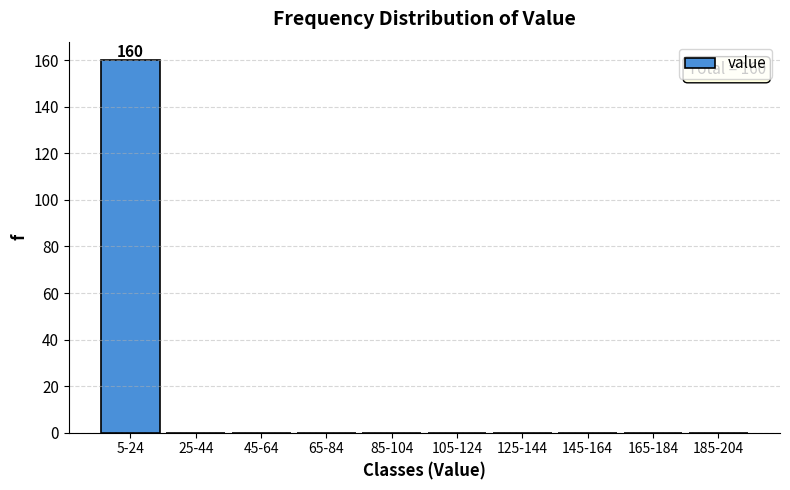

Reading left to right, list all the values displayed in this chart.

5-24=160	25-44=0	45-64=0	65-84=0	85-104=0	105-124=0	125-144=0	145-164=0	165-184=0	185-204=0